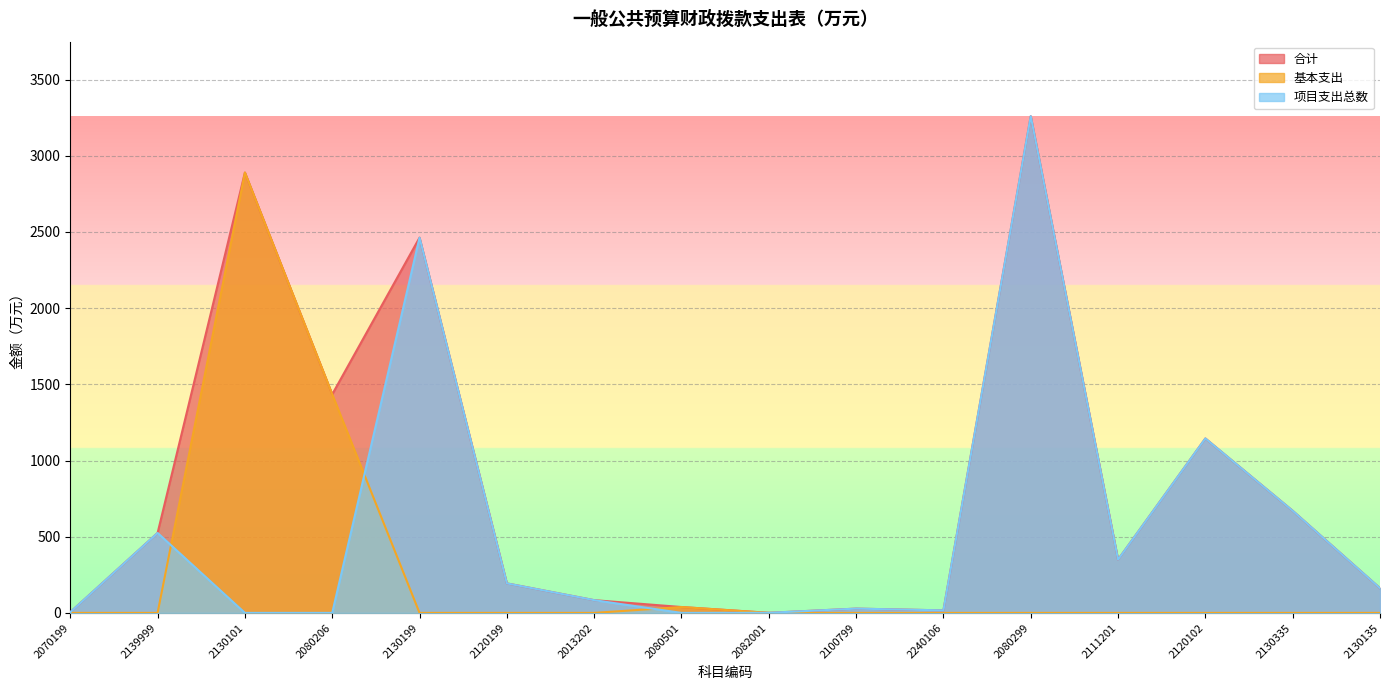

How many data points does each series have?

16